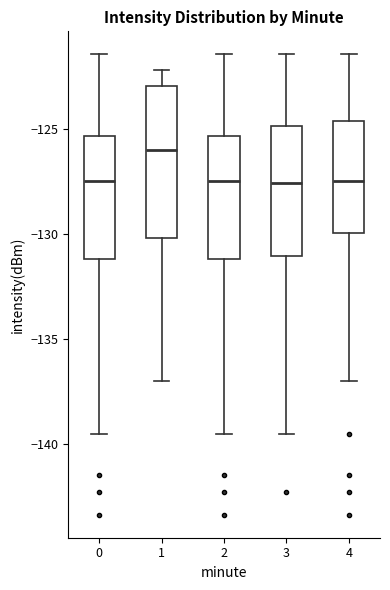

Where does the median line of the box at x = 2 sit on the y-axis? The values are not printed on the chart, so give them approximately, as read against the axis.

-127.5